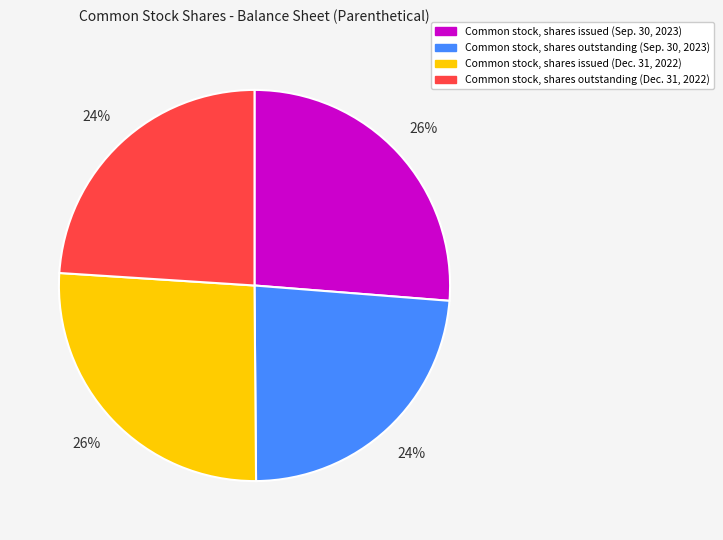

Combined, do Common stock, shares issued (Sep. 30, 2023) and Common stock, shares issued (Dec. 31, 2022) account for over 50%?

Yes